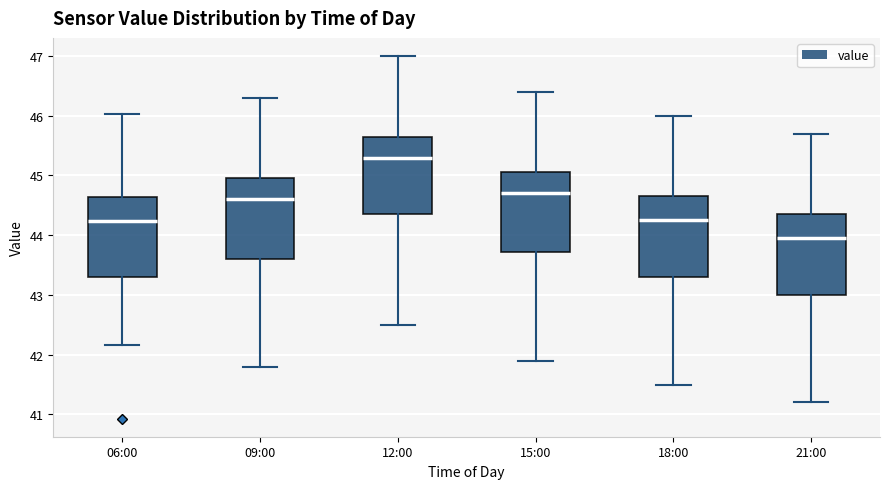

Reading left to right, transcribe this box plot: for each box, give where its median line is, the range the box spans, and where its two whiskers end, as read against the y-axis. The values are not printed on the chart, so give them approximately, as read against the axis.

06:00: median 44.2, box 43.3 to 44.6, whiskers 42.2 to 46.0
09:00: median 44.6, box 43.6 to 45.0, whiskers 41.8 to 46.3
12:00: median 45.3, box 44.4 to 45.7, whiskers 42.5 to 47.0
15:00: median 44.7, box 43.7 to 45.1, whiskers 41.9 to 46.4
18:00: median 44.3, box 43.3 to 44.7, whiskers 41.5 to 46.0
21:00: median 44.0, box 43.0 to 44.4, whiskers 41.2 to 45.7